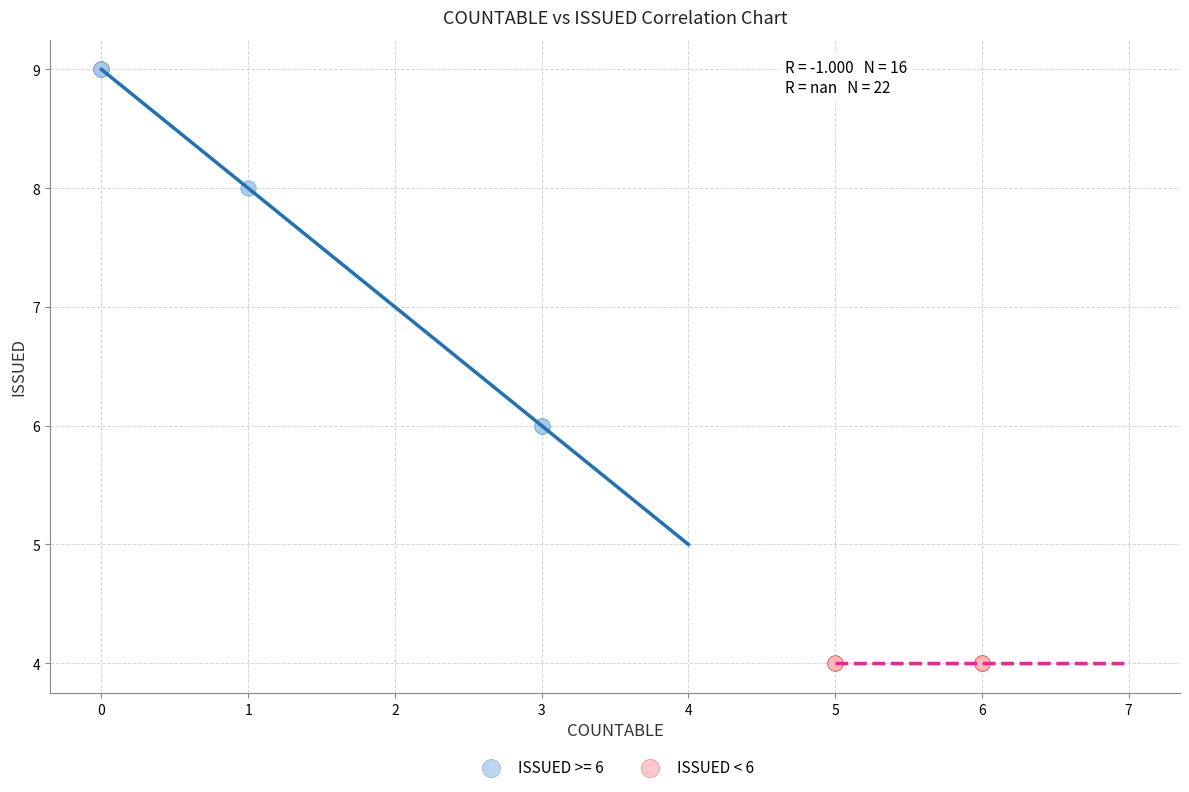

Which series contains the highest Y value?

ISSUED >= 6